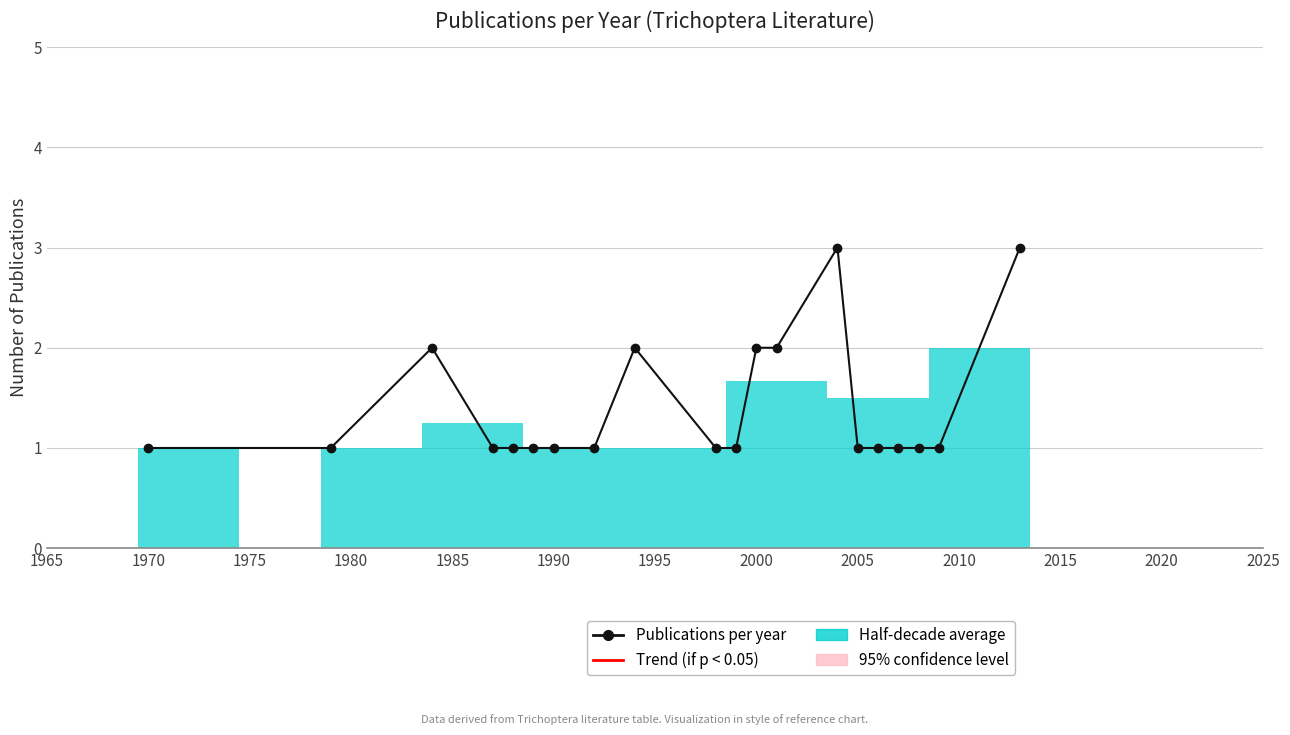

What is the value of the 8th point from the left?

1